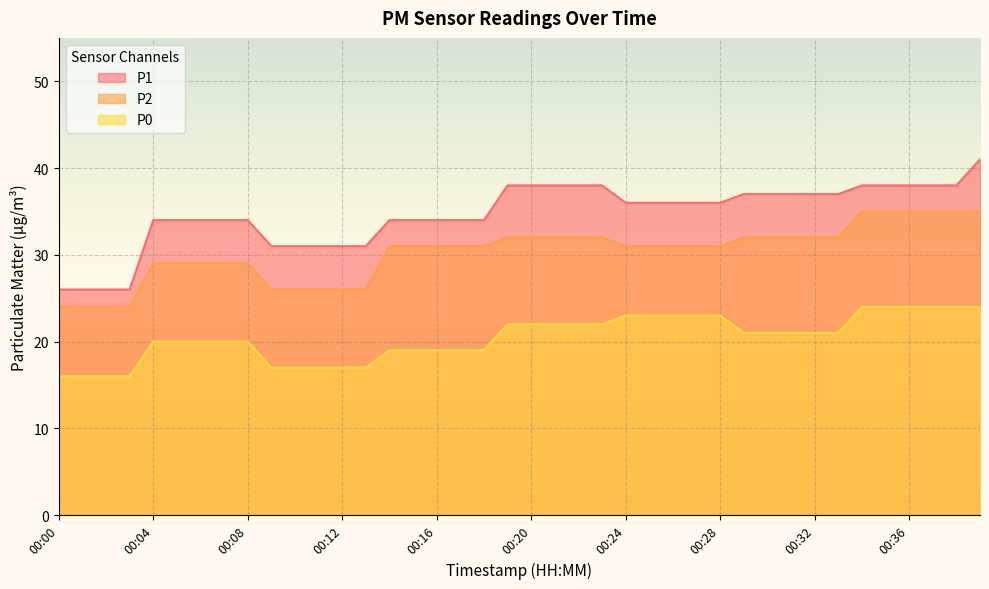

Count the number of data series in this chart.

3